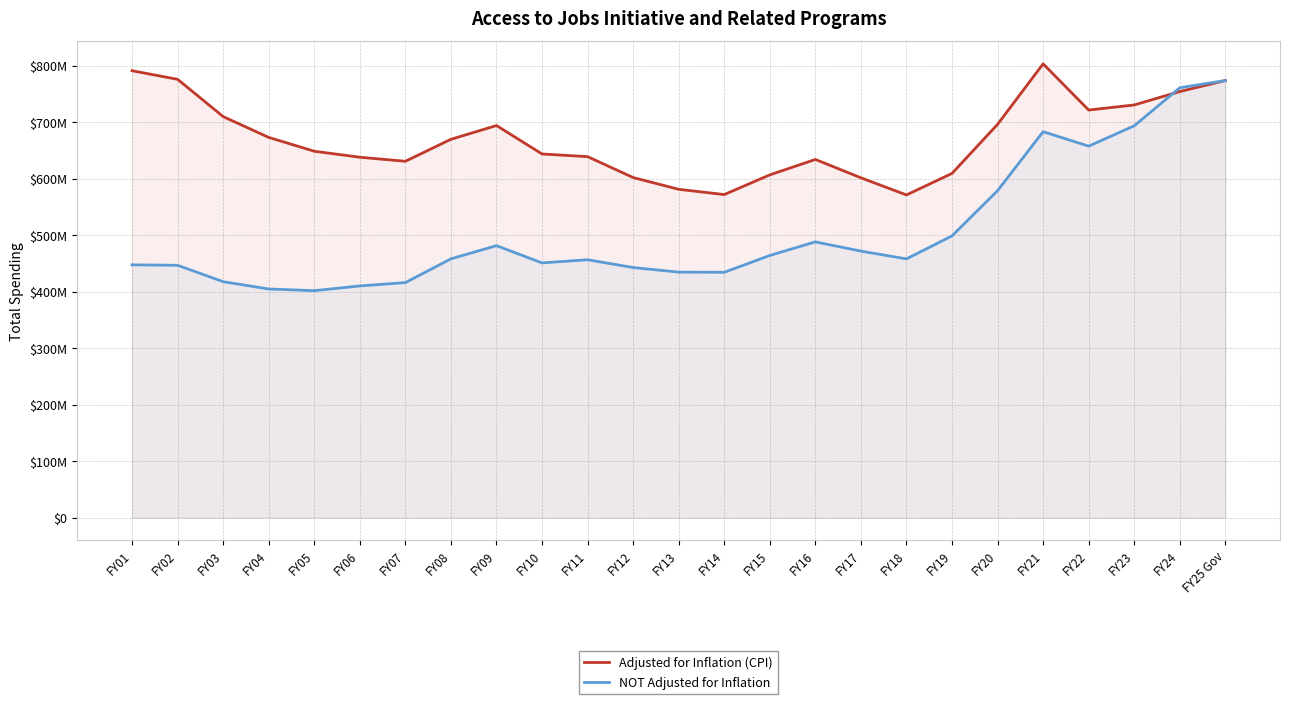

How many data points does each series have?

25